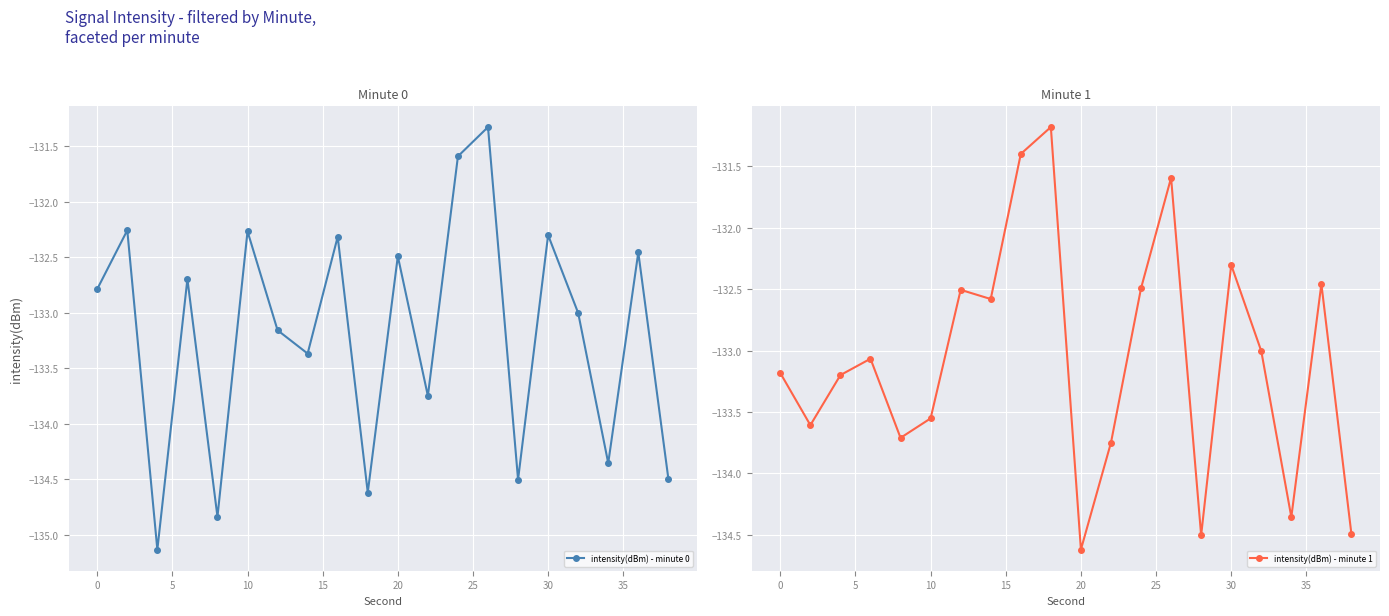

The value of intensity(dBm) - minute 0 at 0 is -132.8. True or false?

True